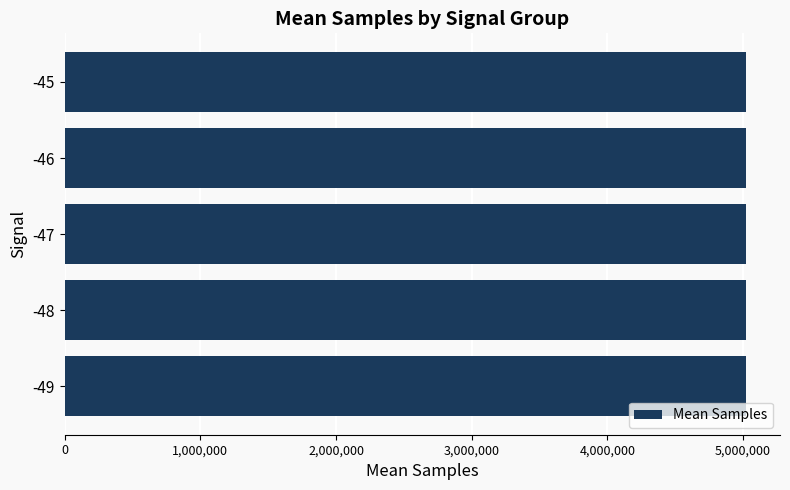

What is the difference between the second highest and second lowest values?

314.0